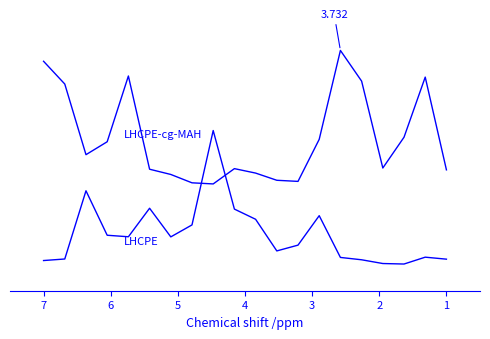

What is the sum of all LHCPE values?

4.5